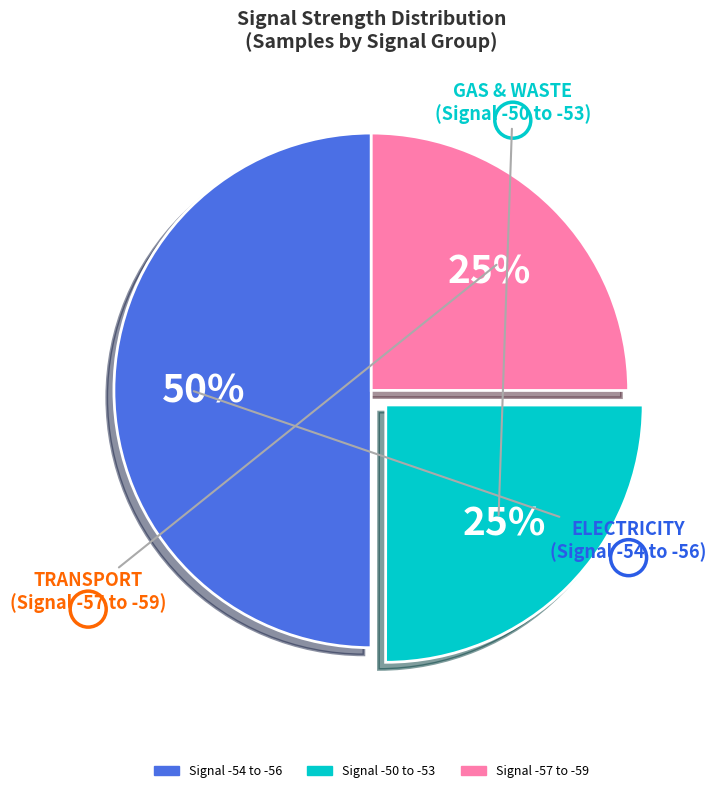

To the nearest percent, what is the difference between the largest and smallest slice percentages?

25%